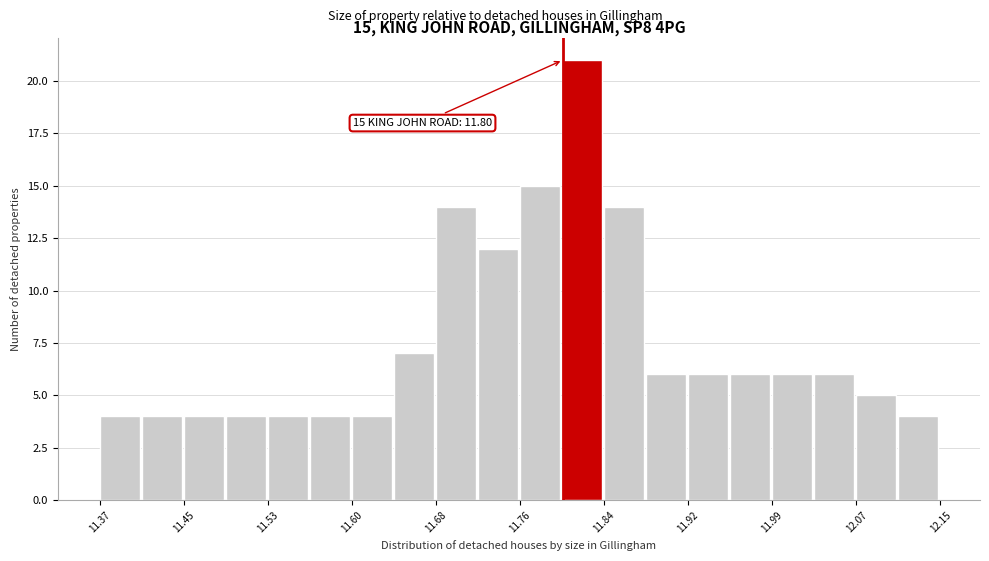

Read against the x-axis, roughly where is the centre of the tallest bar?

11.82